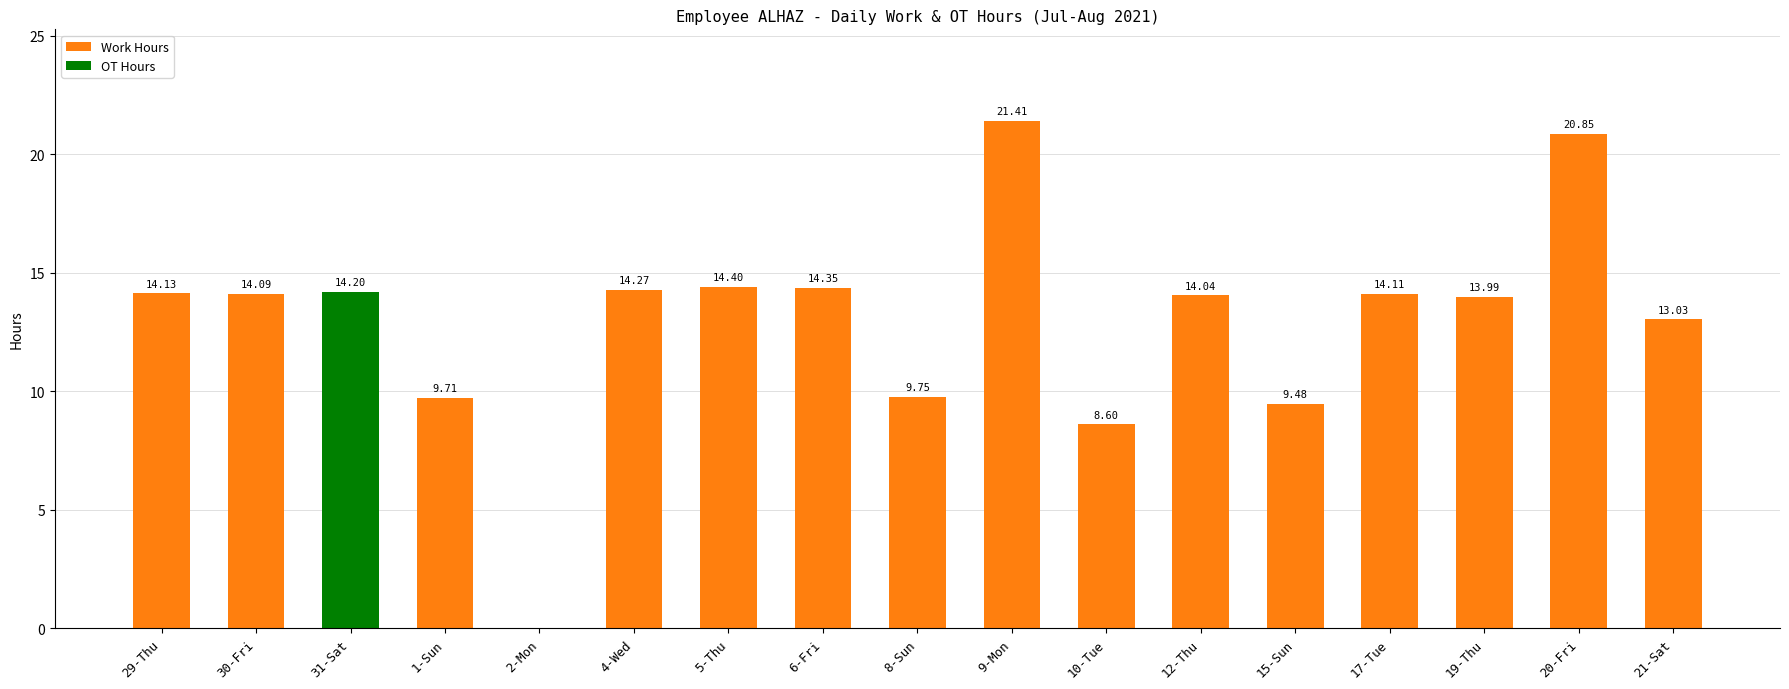

True or false: OT Hours has a value of 0.0 at 29-Thu.

True